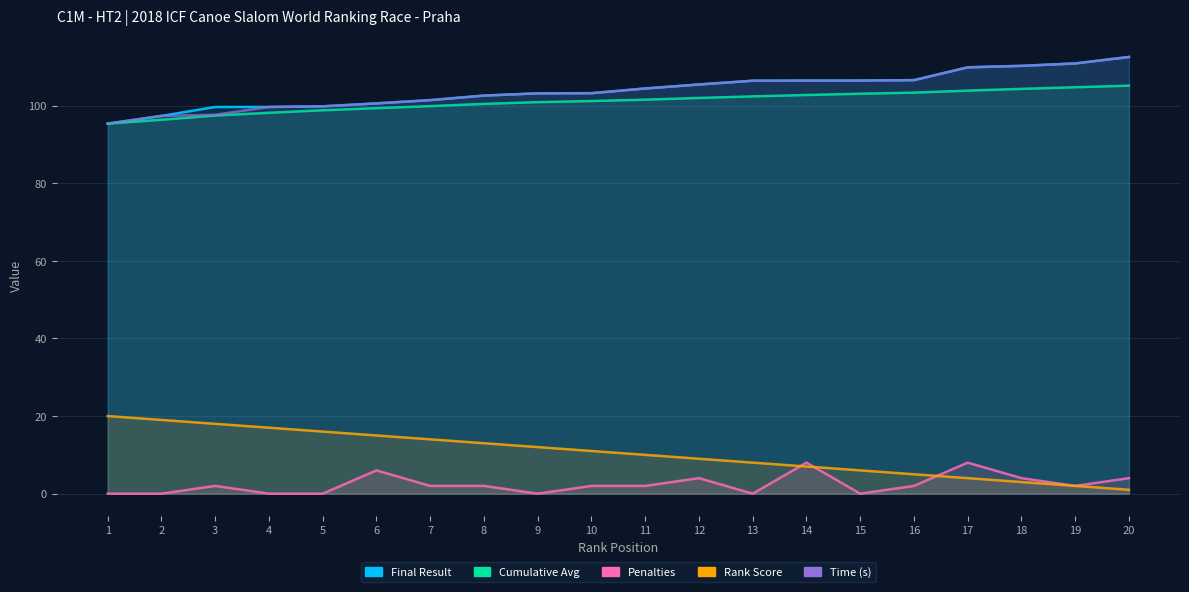

How many interior local peaks does the Penalties series have?

5